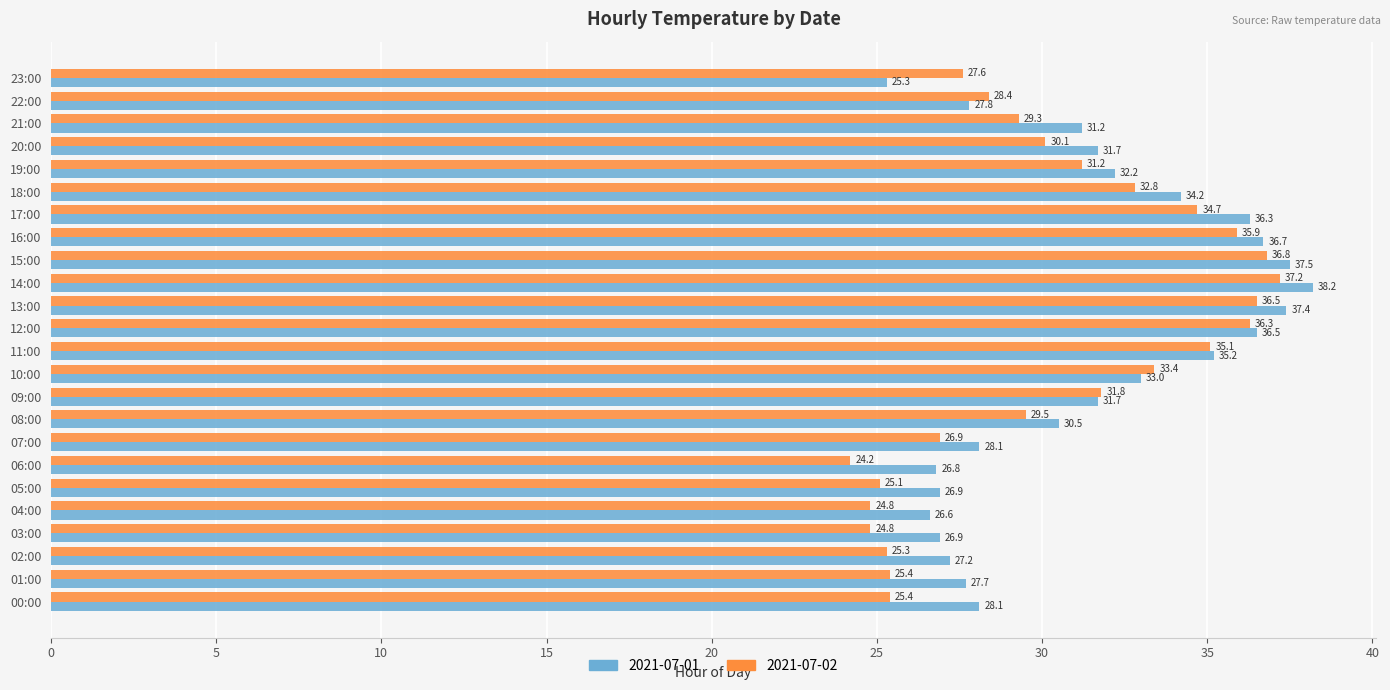

At which label does 2021-07-01 reach its peak?

14:00